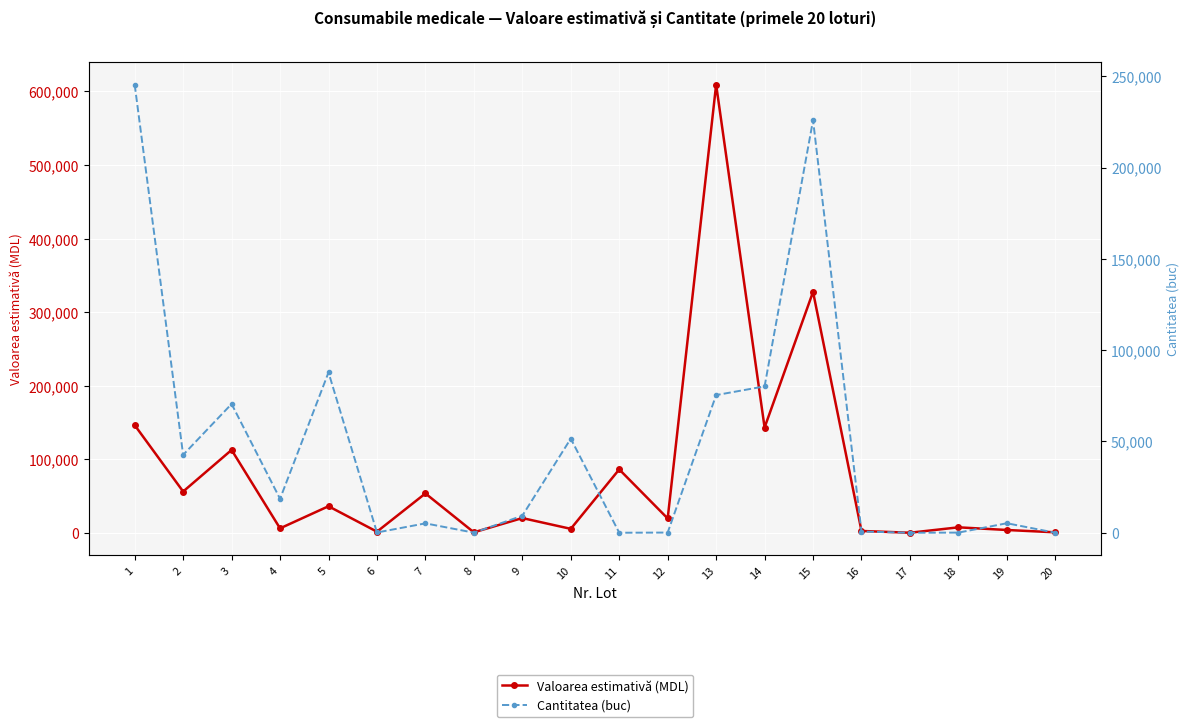

True or false: Cantitatea (buc) has a value of 14.6 at 11.

False